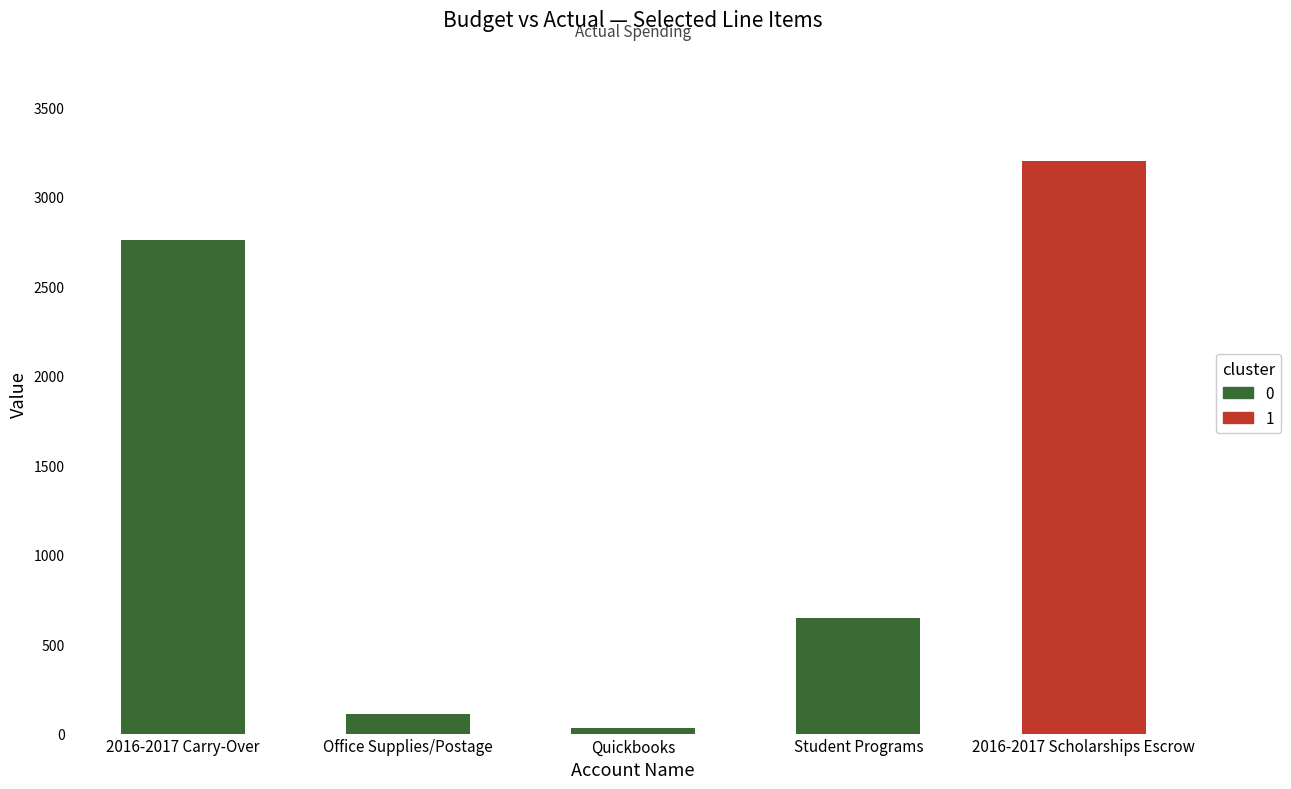

Reading left to right, list all the values displayed in this chart.

2756.6	106.7	29.9	646.6	3200.0